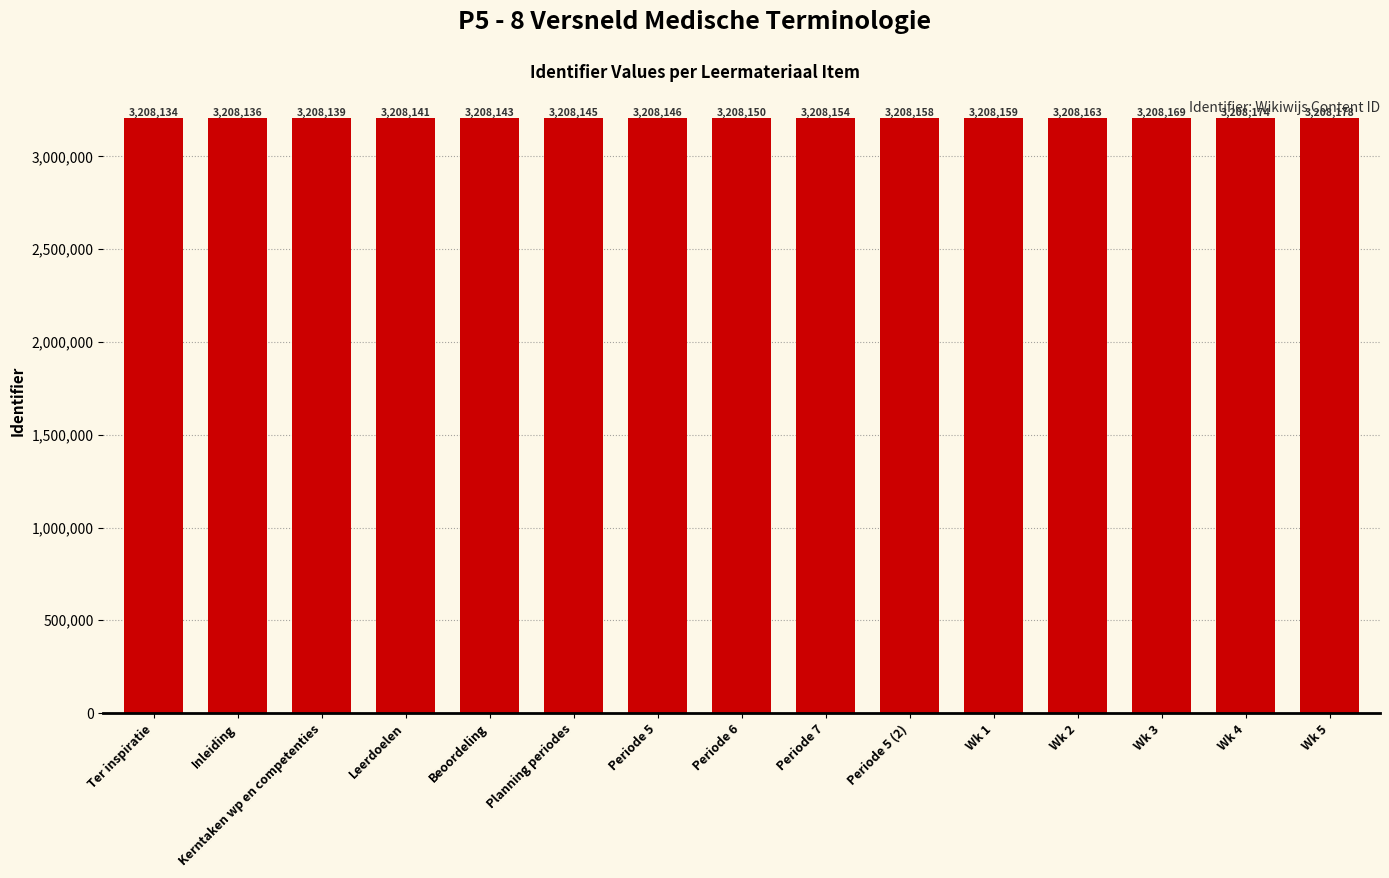

What is the value of the 1st bar from the left?

3208134